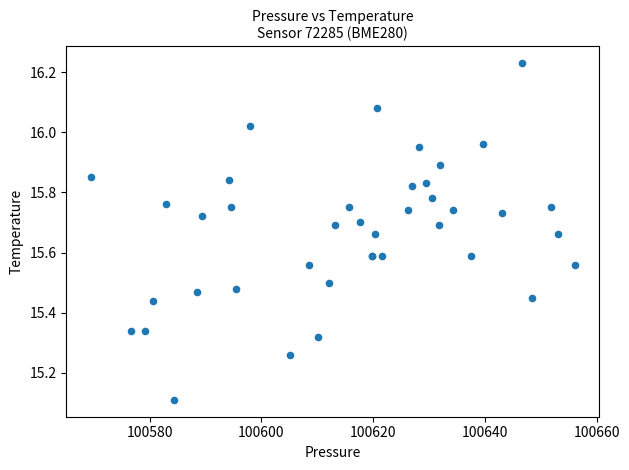

What Y value in the scatter plot is closest to 15?

15.1